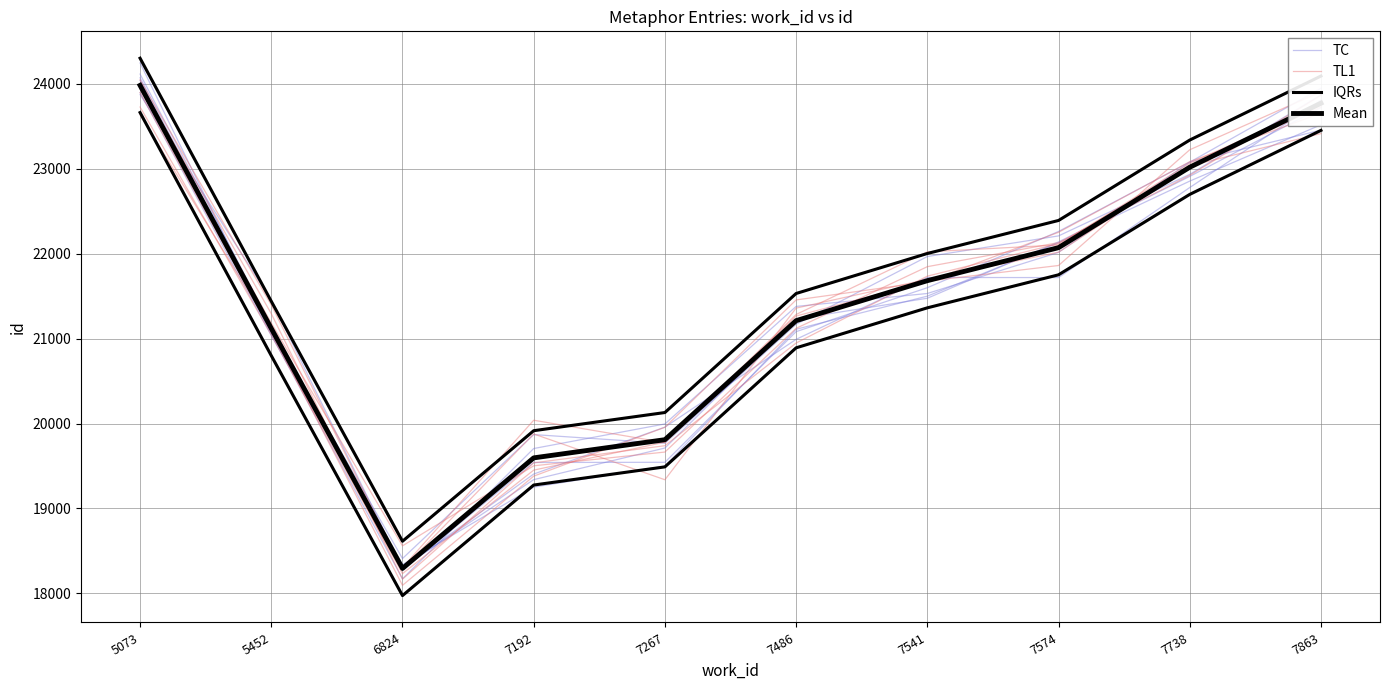

How many values in the Mean series exceed 21683?

4